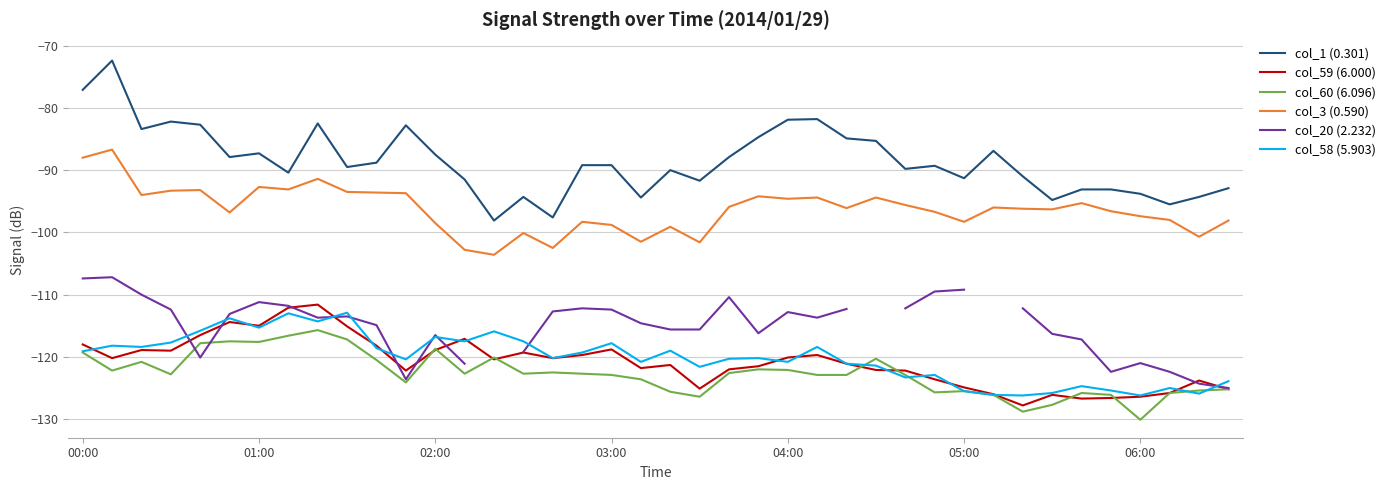

Which series has the widest spread of values?

col_1 (0.301)